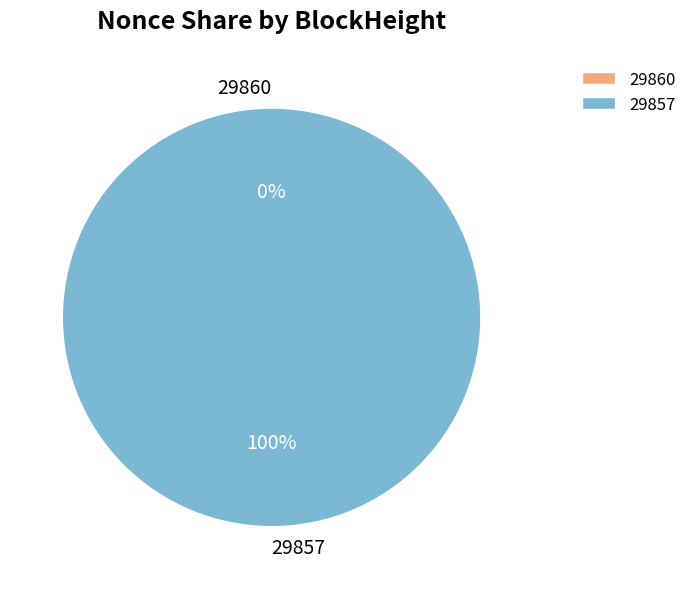

Which slice is the smallest?

29860